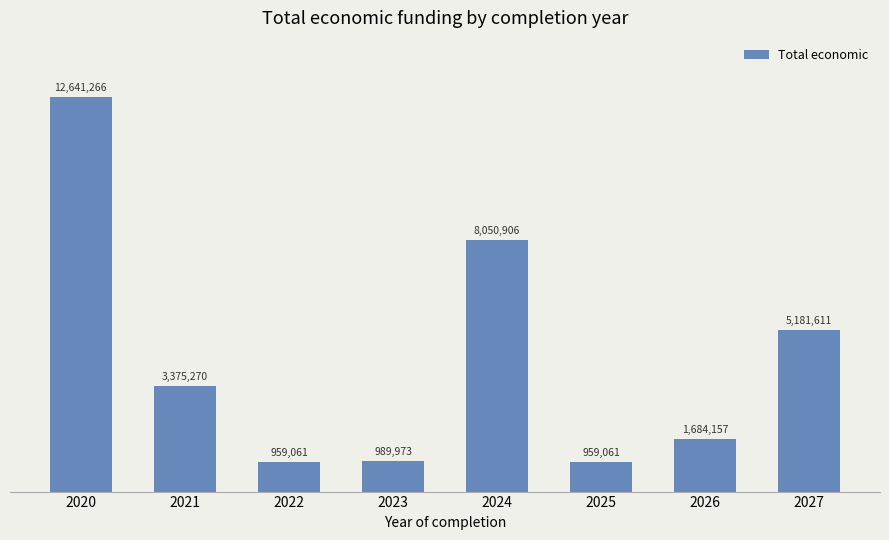

The chart shows a value of 19781823 at 2020. True or false?

False